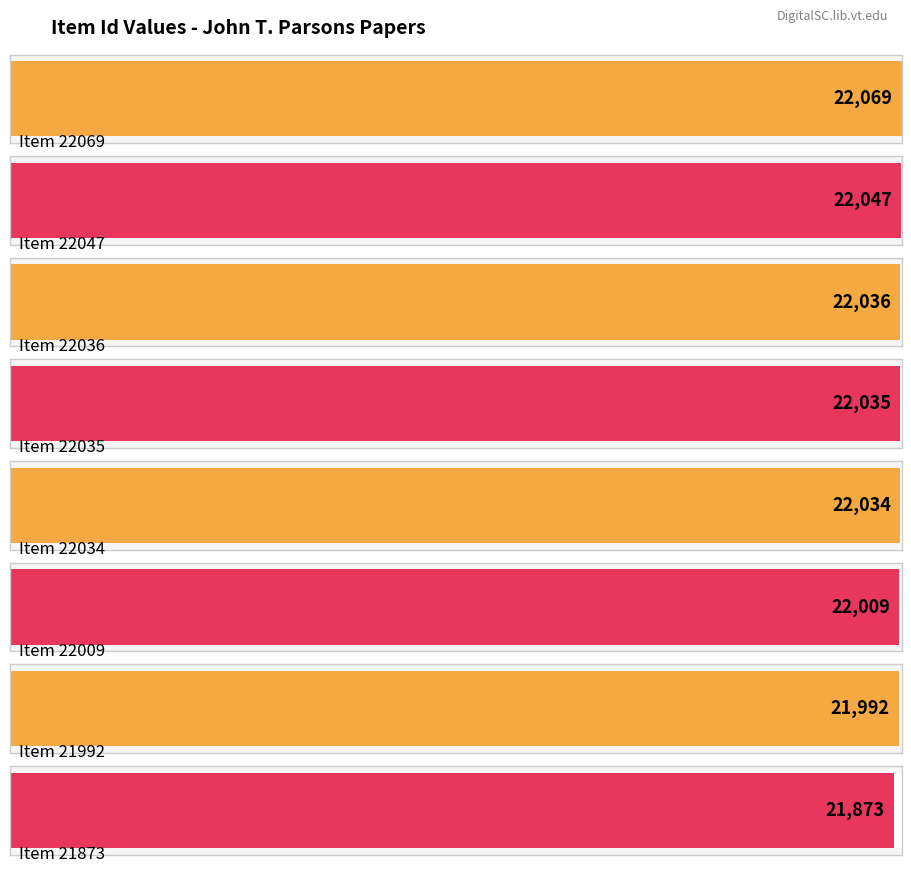

How many data points does each series have?

8